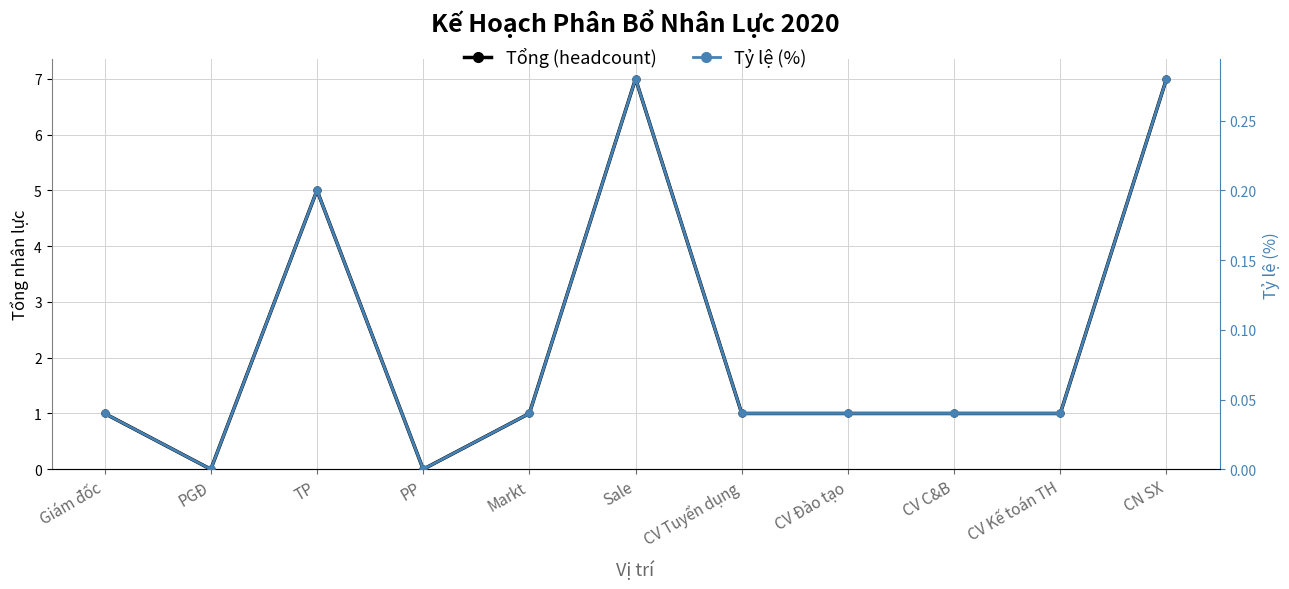

Reading right to left, transcribe all the data shown in this chart.

Tổng (headcount): 7.0	1.0	1.0	1.0	1.0	7.0	1.0	0.0	5.0	0.0	1.0
Tỷ lệ (%): 0.3	0.0	0.0	0.0	0.0	0.3	0.0	0.0	0.2	0.0	0.0